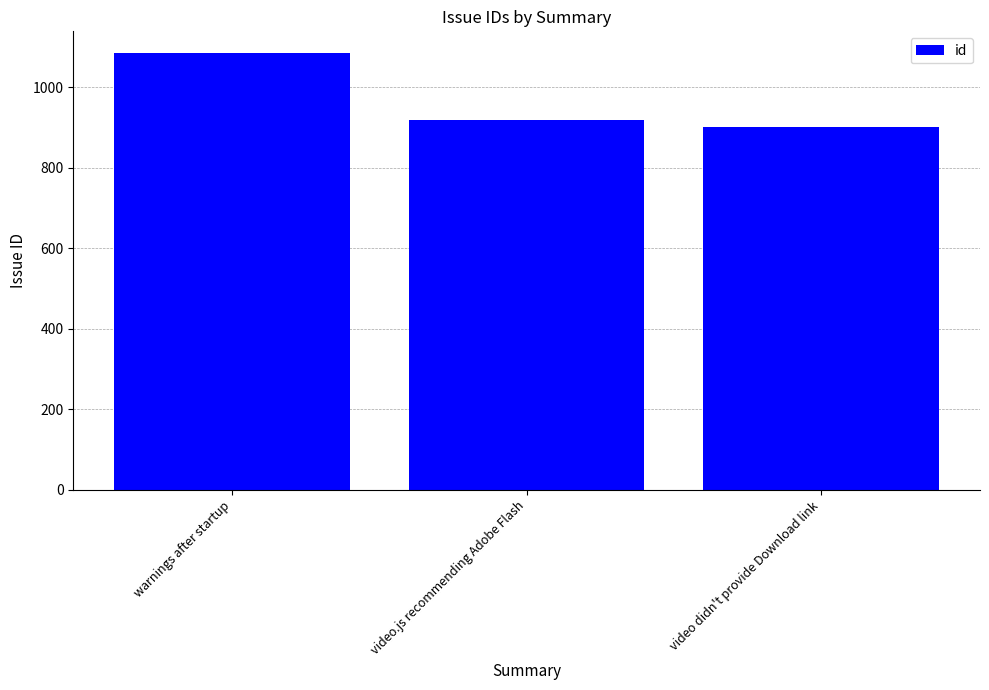

How many data points does each series have?

3